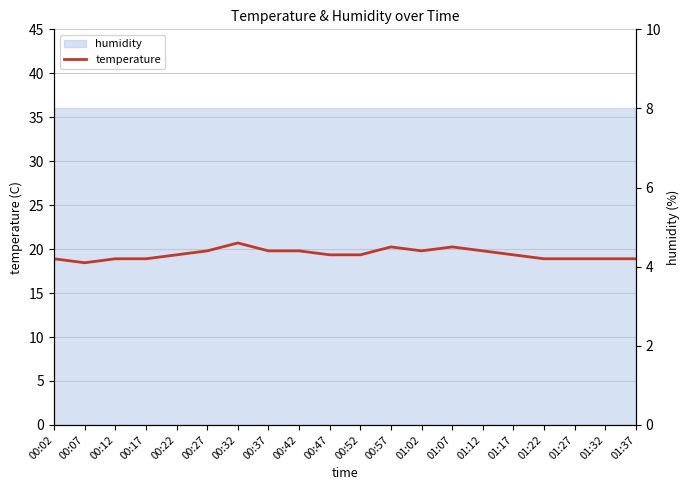

Rank the categories by value from highest to lowest.

00:32, 00:57, 01:07, 00:27, 00:37, 00:42, 01:02, 01:12, 00:22, 00:47, 00:52, 01:17, 00:02, 00:12, 00:17, 01:22, 01:27, 01:32, 01:37, 00:07